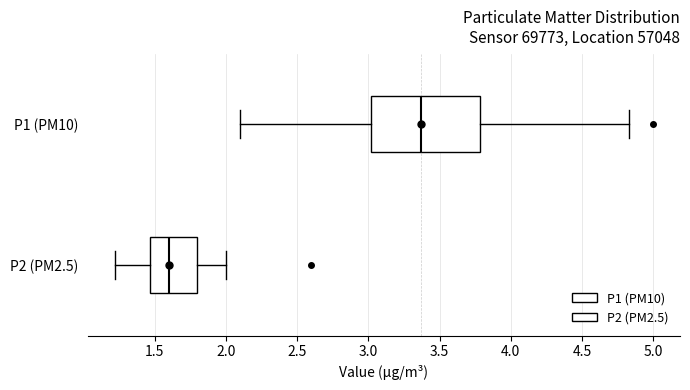

Reading bottom to top, transcribe this box plot: for each box, give where its median line is, the range the box spans, and where its two whiskers end, as read against the x-axis. The values are not printed on the chart, so give them approximately, as read against the axis.

P2 (PM2.5): median 1.60, box 1.45 to 1.80, whiskers 1.20 to 2.00
P1 (PM10): median 3.35, box 3.00 to 3.80, whiskers 2.10 to 4.85